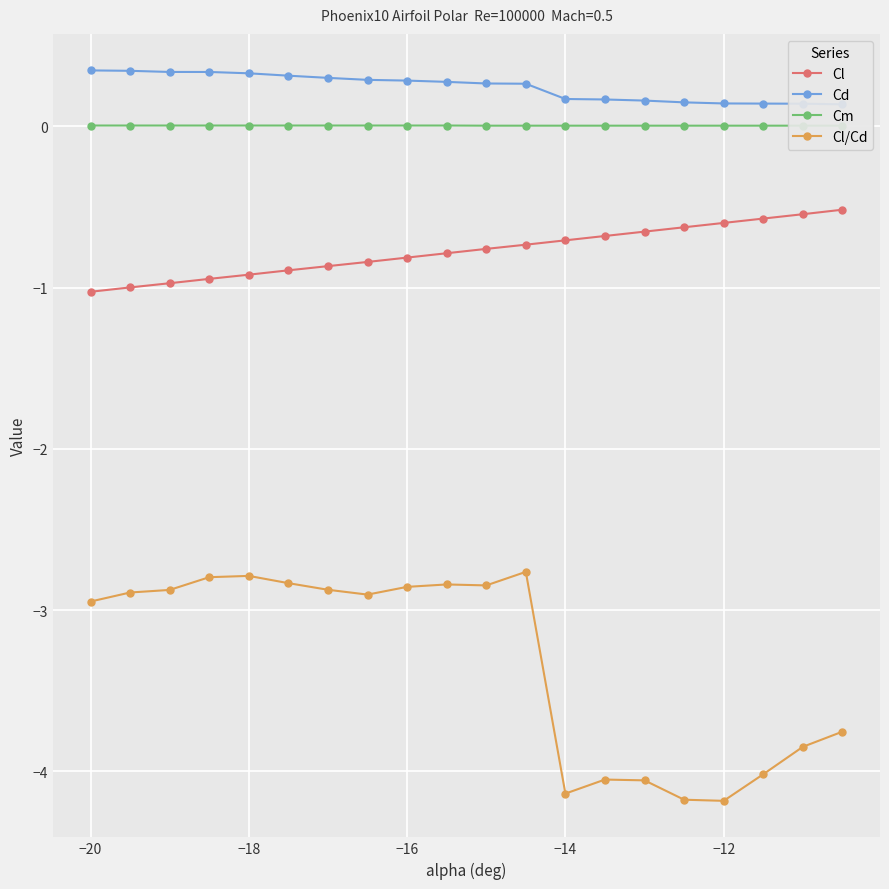

True or false: Cl/Cd has more than 0 interior local peaks.

True